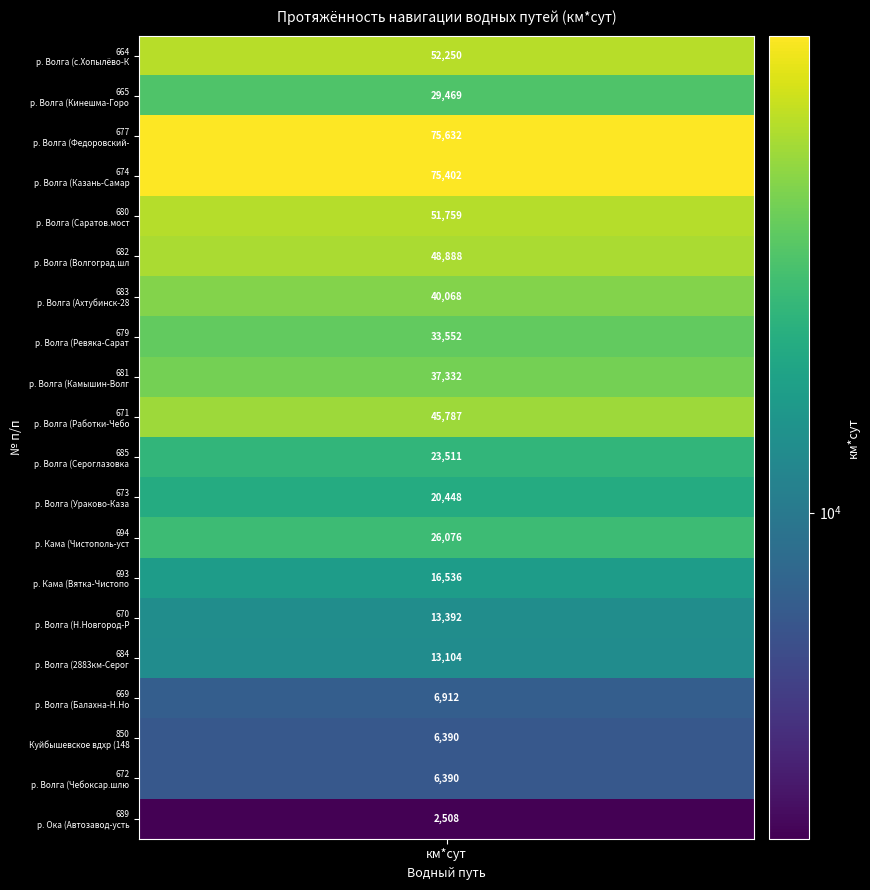

How many data points are above 29469?

9